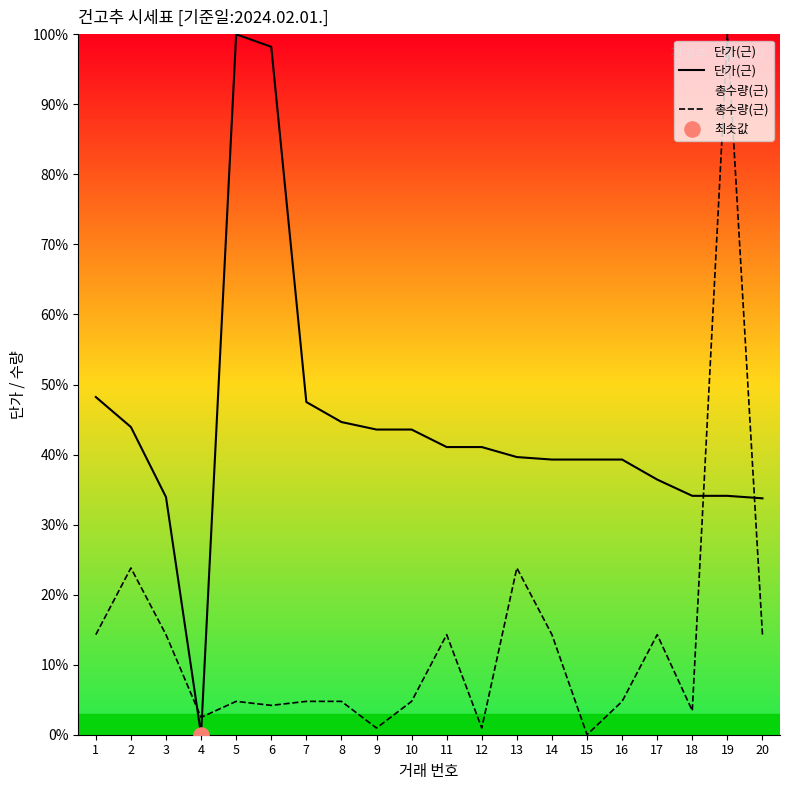

Which series contains the highest Y value?

단가(근)